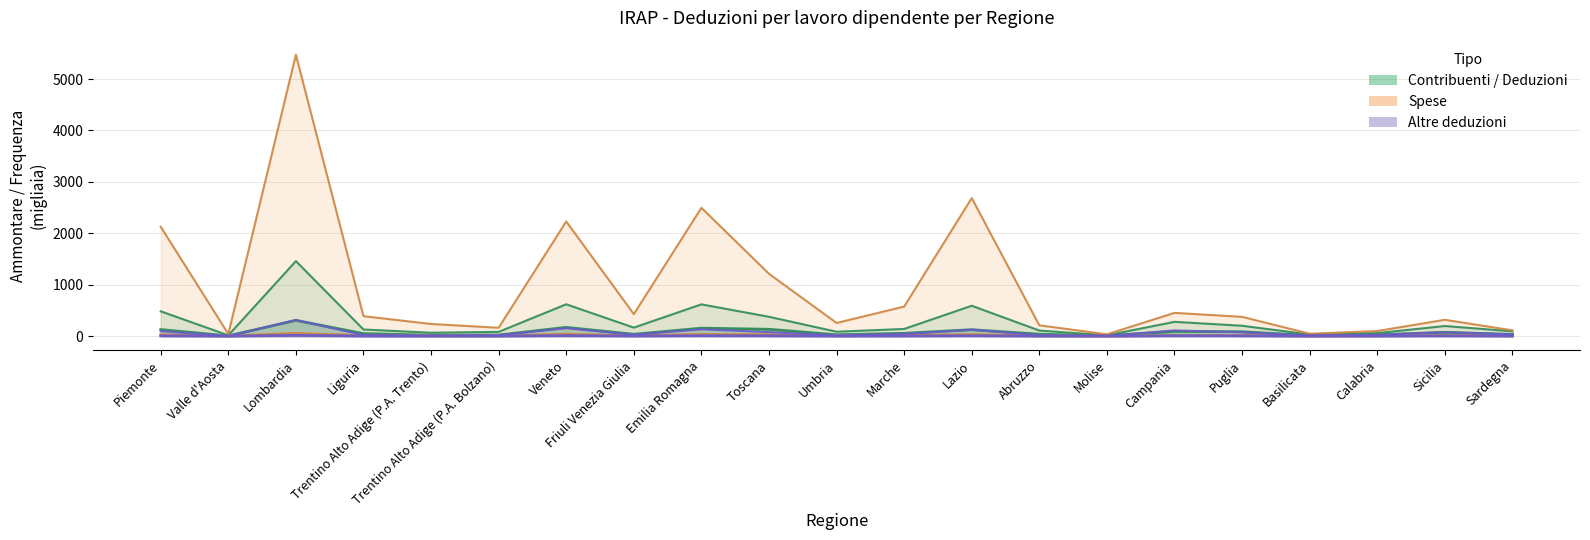

Which has a higher value, Trentino Alto Adige (P.A. Trento) or Molise?

Trentino Alto Adige (P.A. Trento)